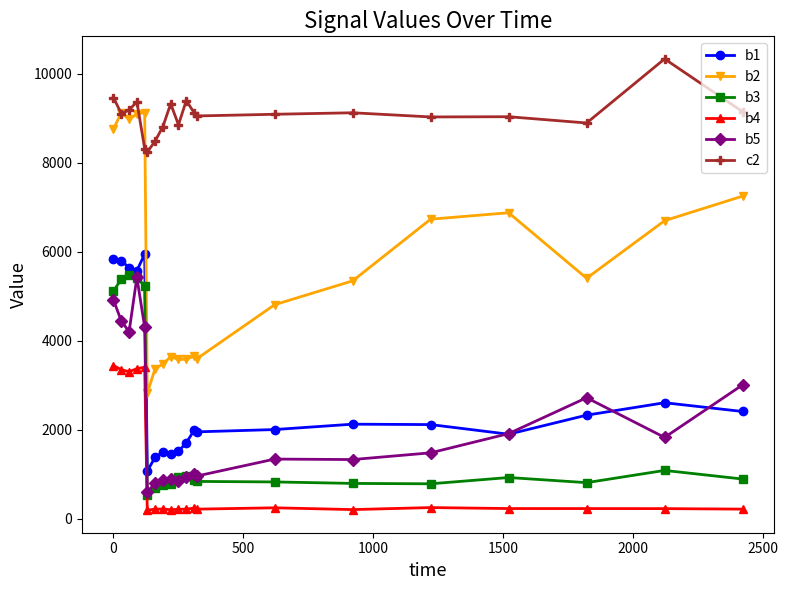

Which series has the largest total across all categories?

c2